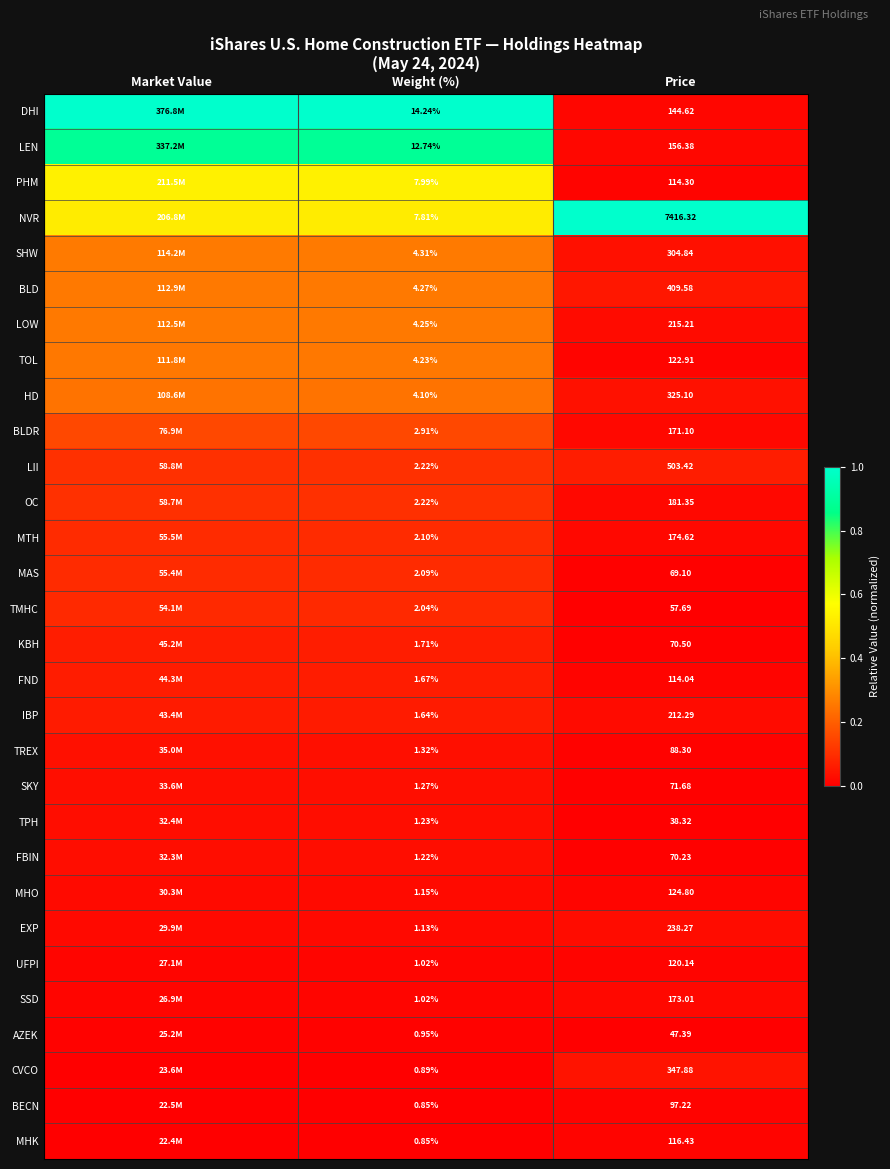

Is the value of IBP at Price greater than the value of SHW at Weight (%)?

Yes